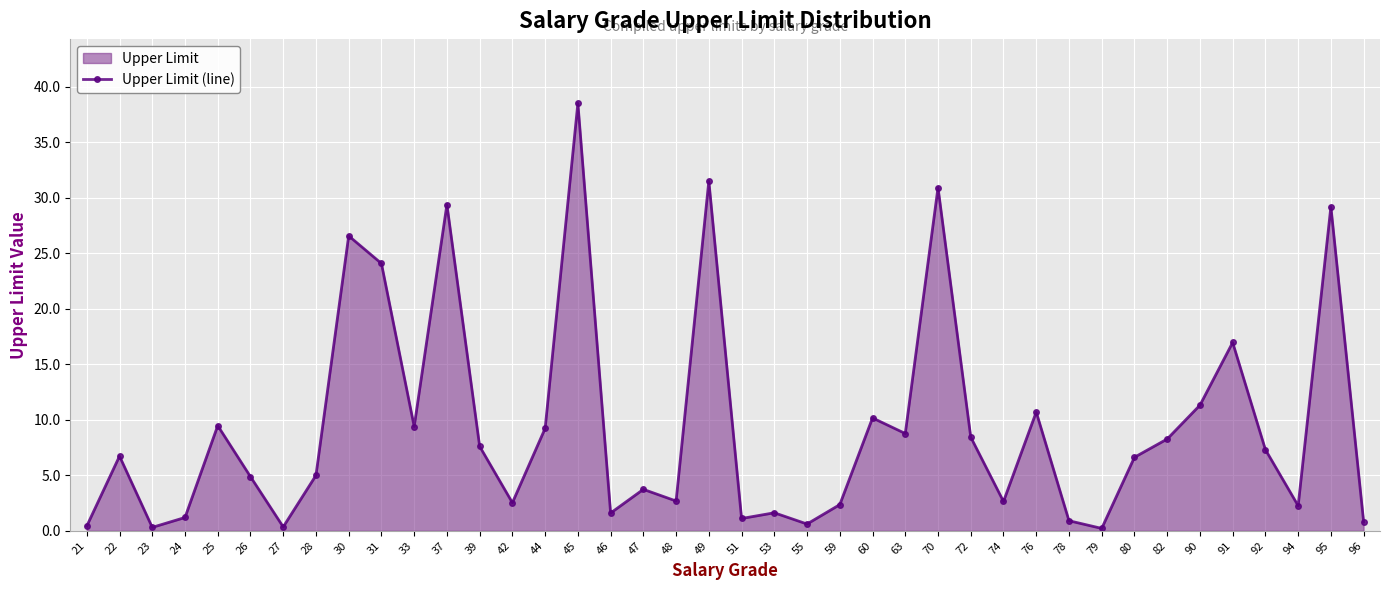

What is the maximum value shown in the chart?

38.5